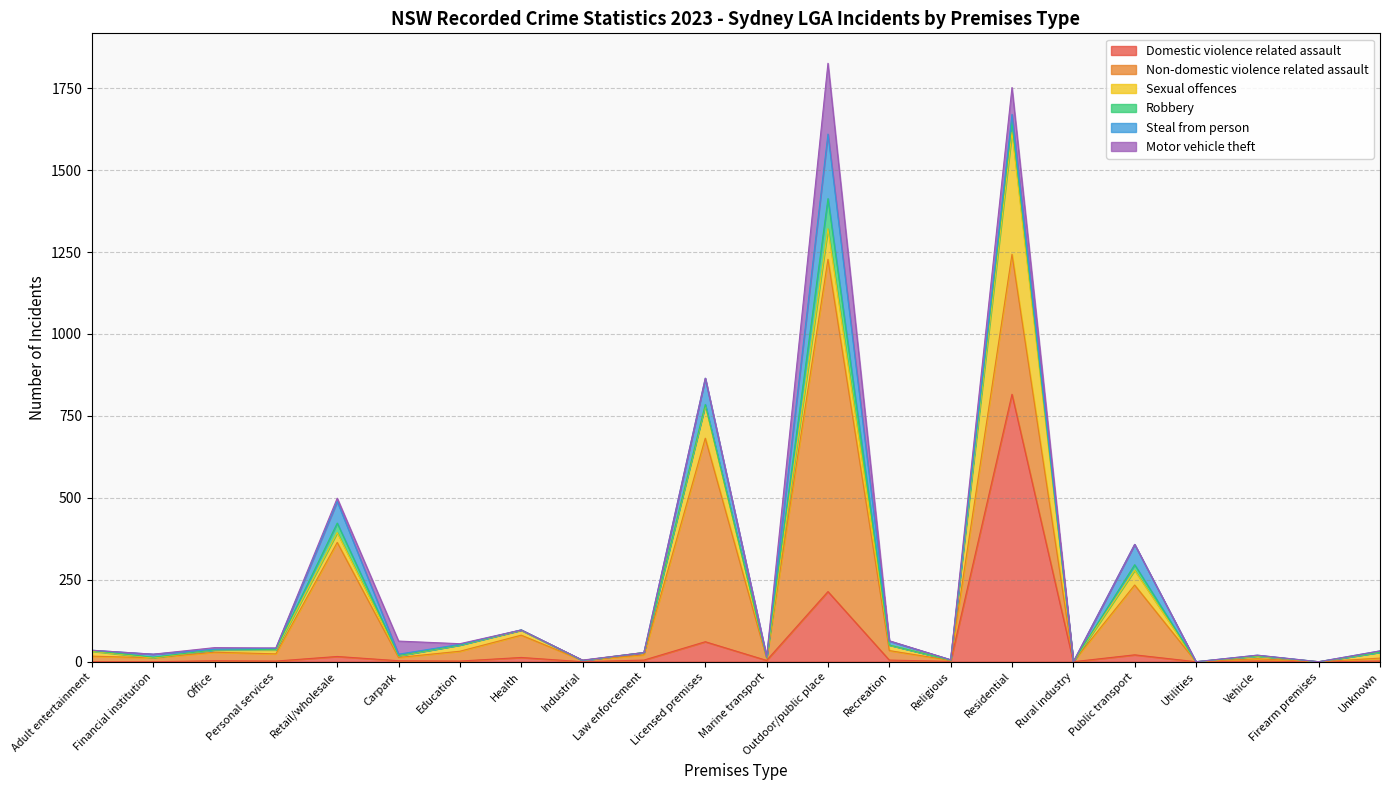

What position from the right is Carpark?

17